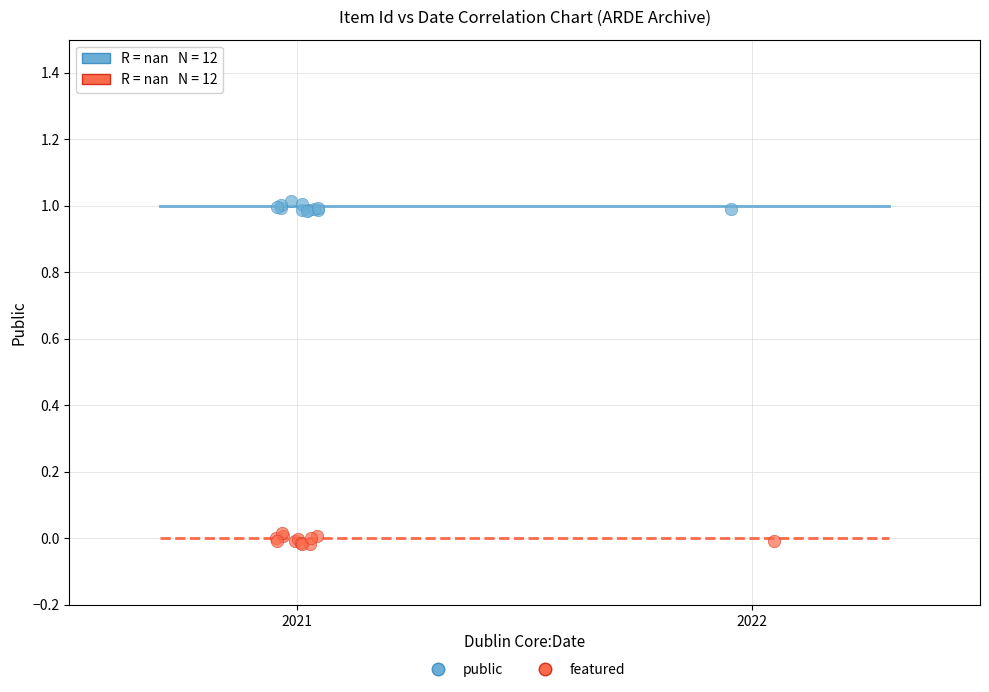

Which series contains the highest Y value?

public